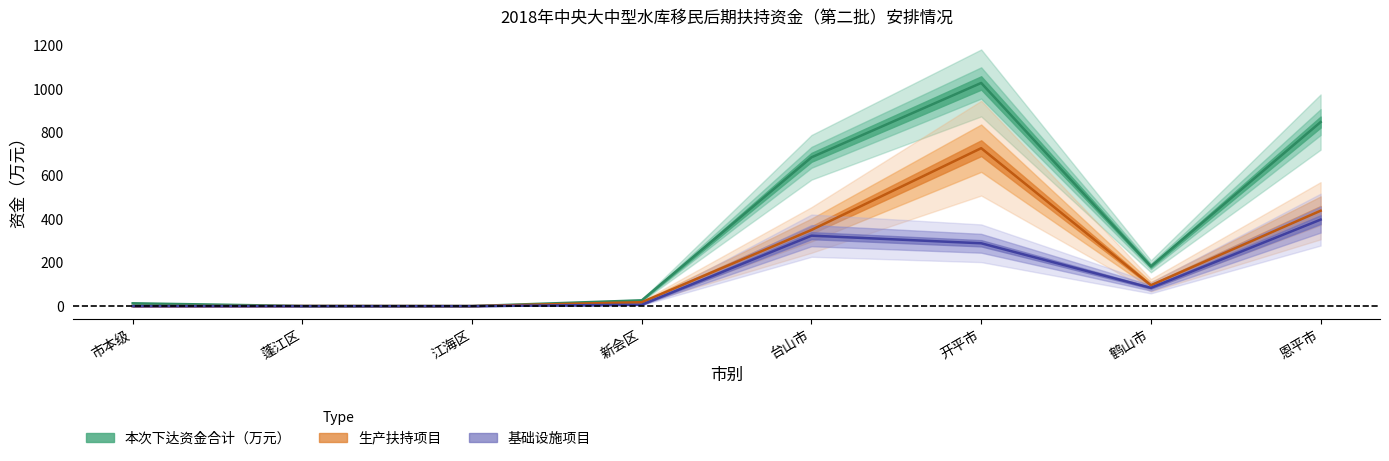

Where is 本次下达资金合计（万元） nearest to the value 513?

台山市